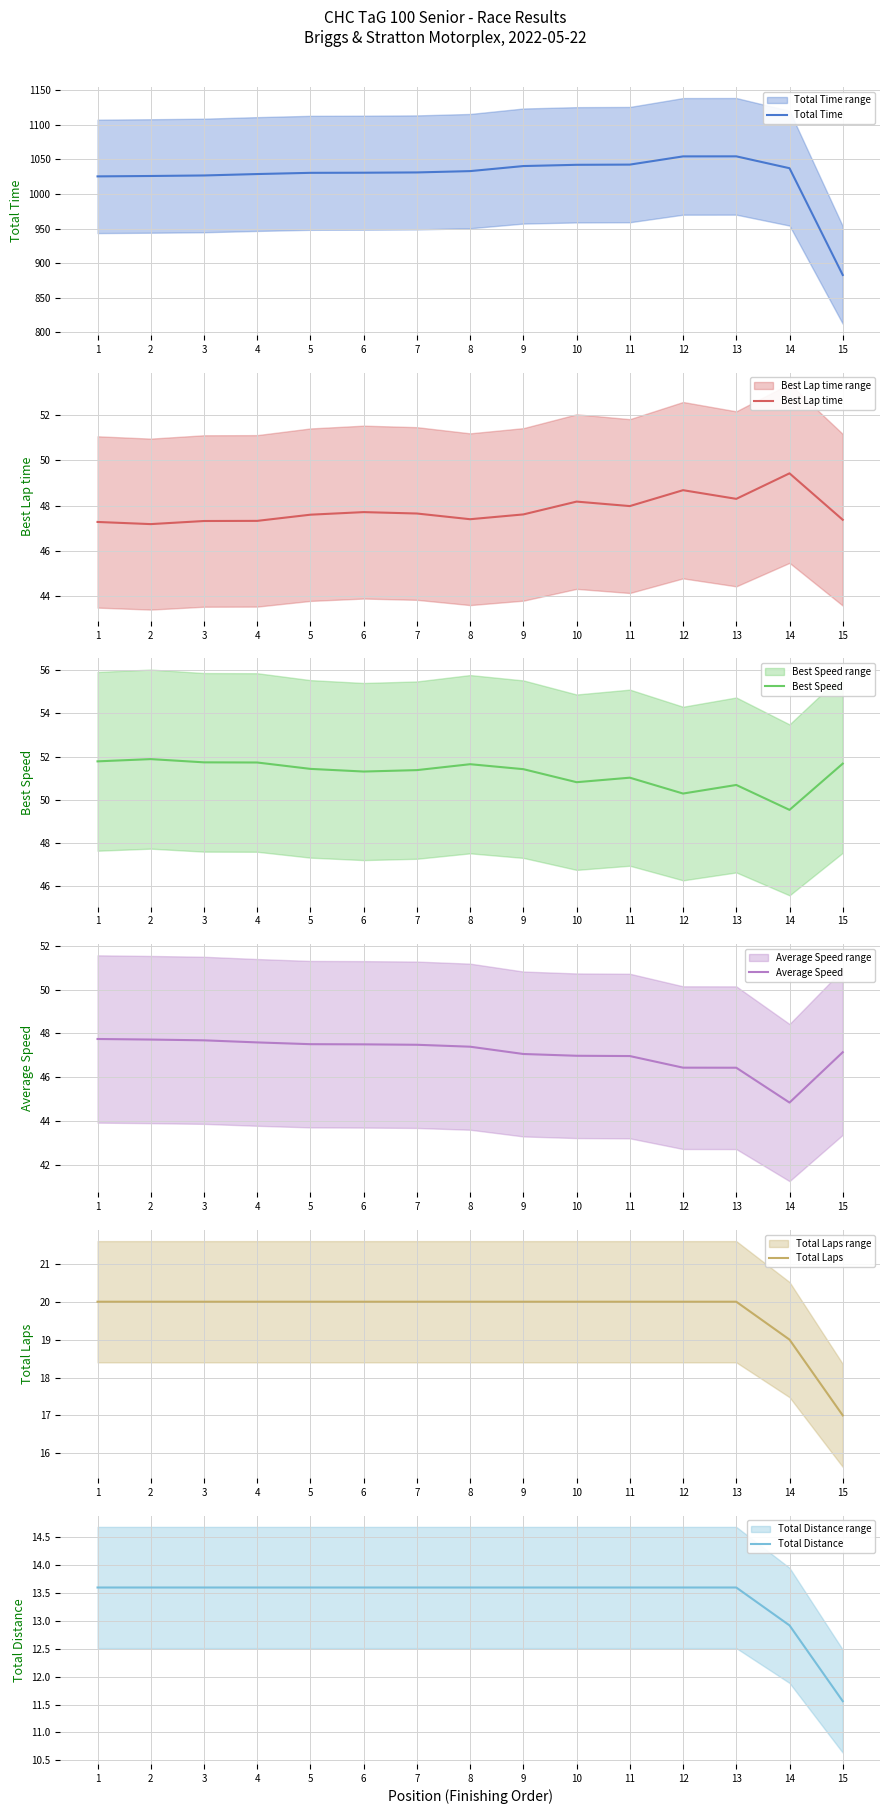

True or false: Average Speed and Total Laps intersect in this chart.

False